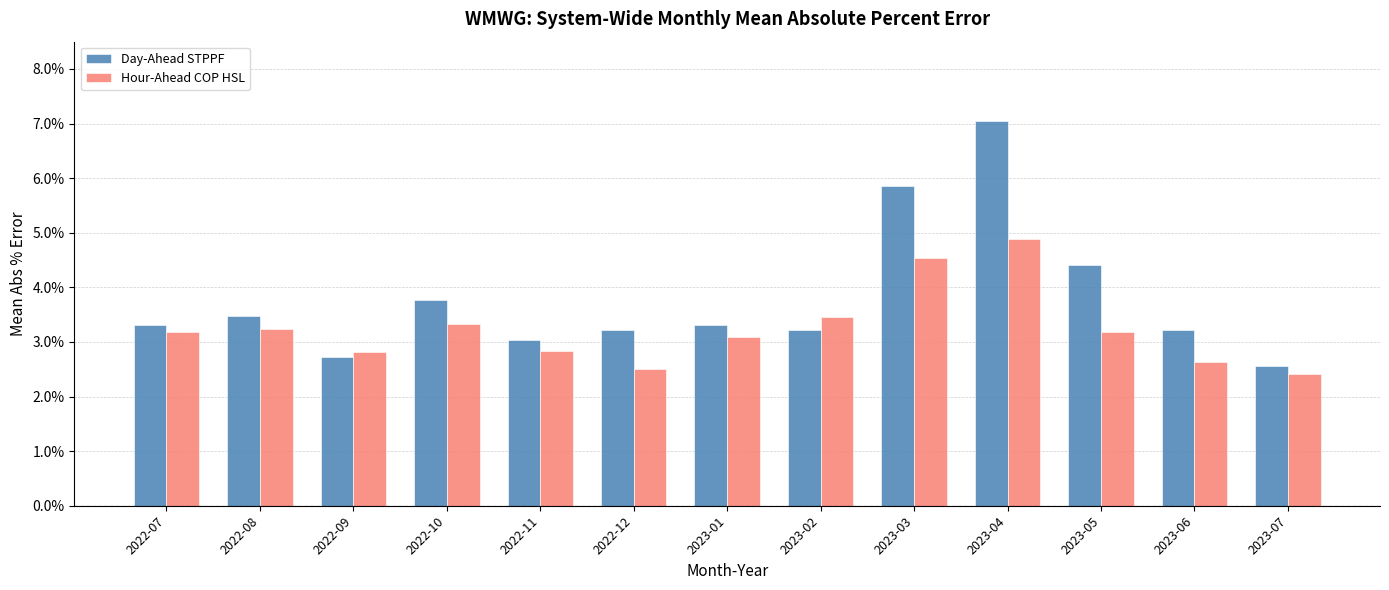

Reading left to right, what are all the values shown in this chart?

Day-Ahead STPPF: 2022-07=0.0	2022-08=0.0	2022-09=0.0	2022-10=0.0	2022-11=0.0	2022-12=0.0	2023-01=0.0	2023-02=0.0	2023-03=0.1	2023-04=0.1	2023-05=0.0	2023-06=0.0	2023-07=0.0
Hour-Ahead COP HSL: 2022-07=0.0	2022-08=0.0	2022-09=0.0	2022-10=0.0	2022-11=0.0	2022-12=0.0	2023-01=0.0	2023-02=0.0	2023-03=0.0	2023-04=0.0	2023-05=0.0	2023-06=0.0	2023-07=0.0